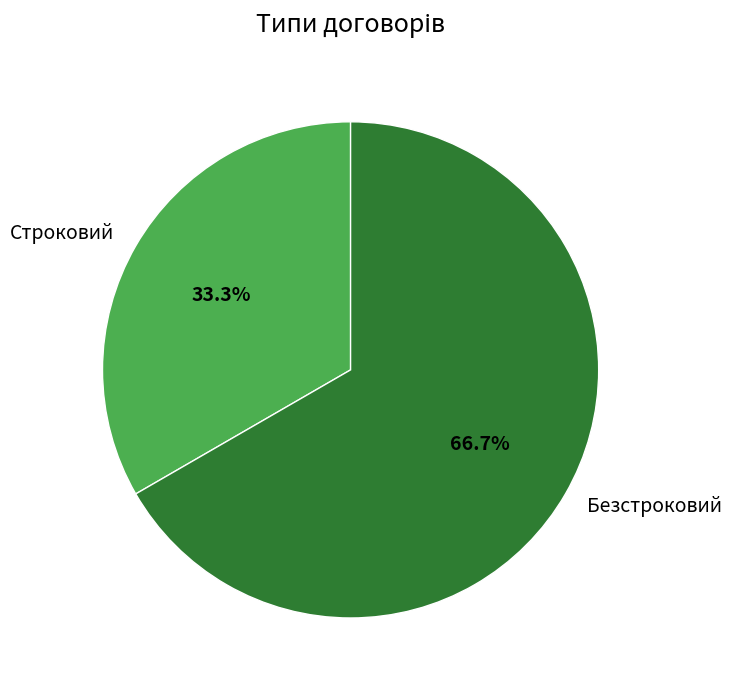

What percentage is the Строковий slice, to the nearest percent?

33%